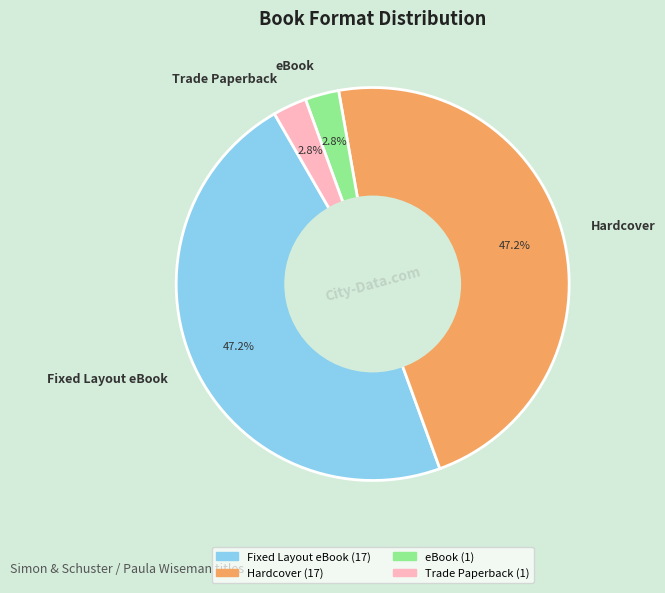

To the nearest percent, what portion does eBook represent?

3%